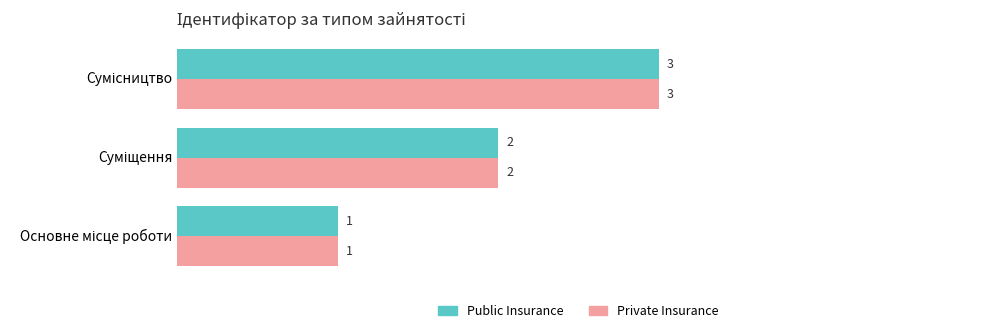

How many Private Insurance values are between 1 and 3?

3